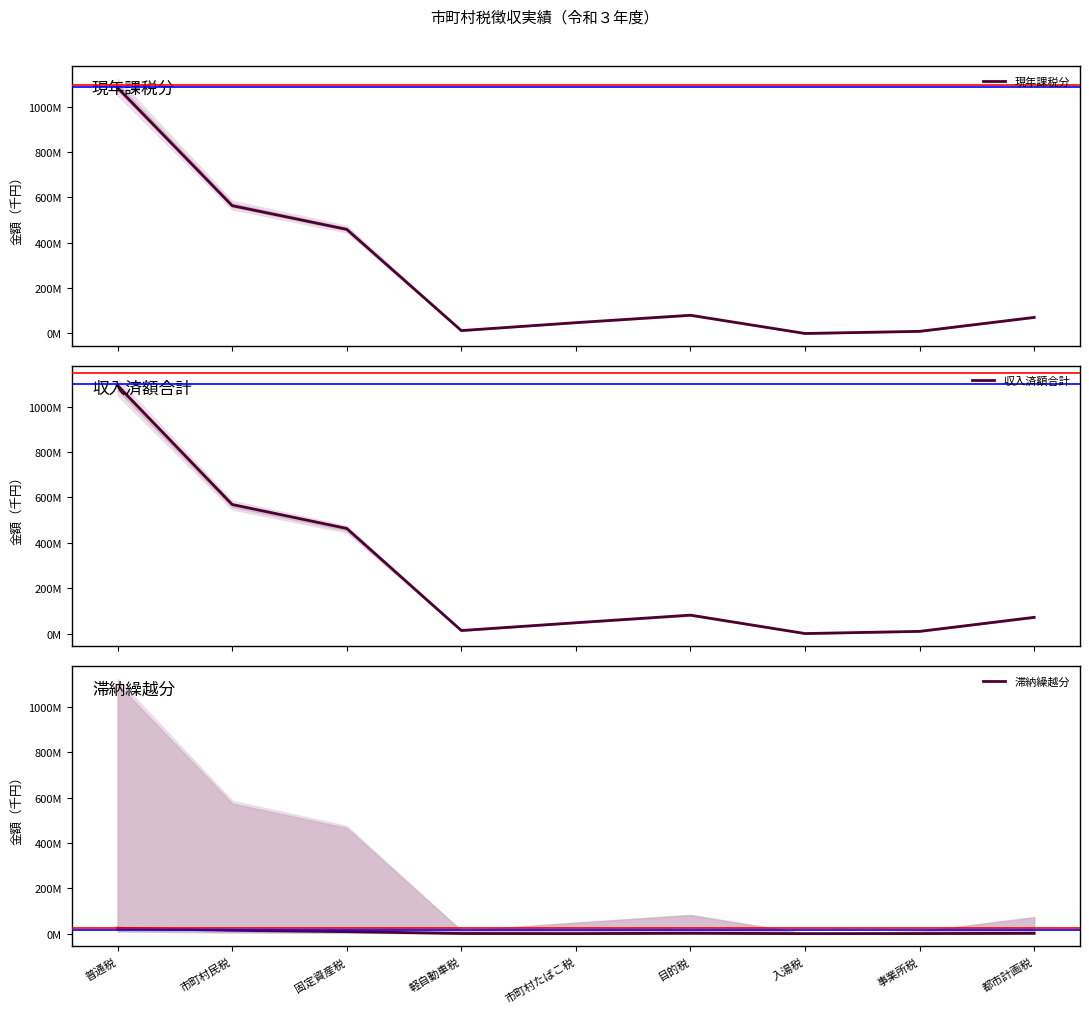

What is the total value across all series at 市町村たばこ税?

95455004